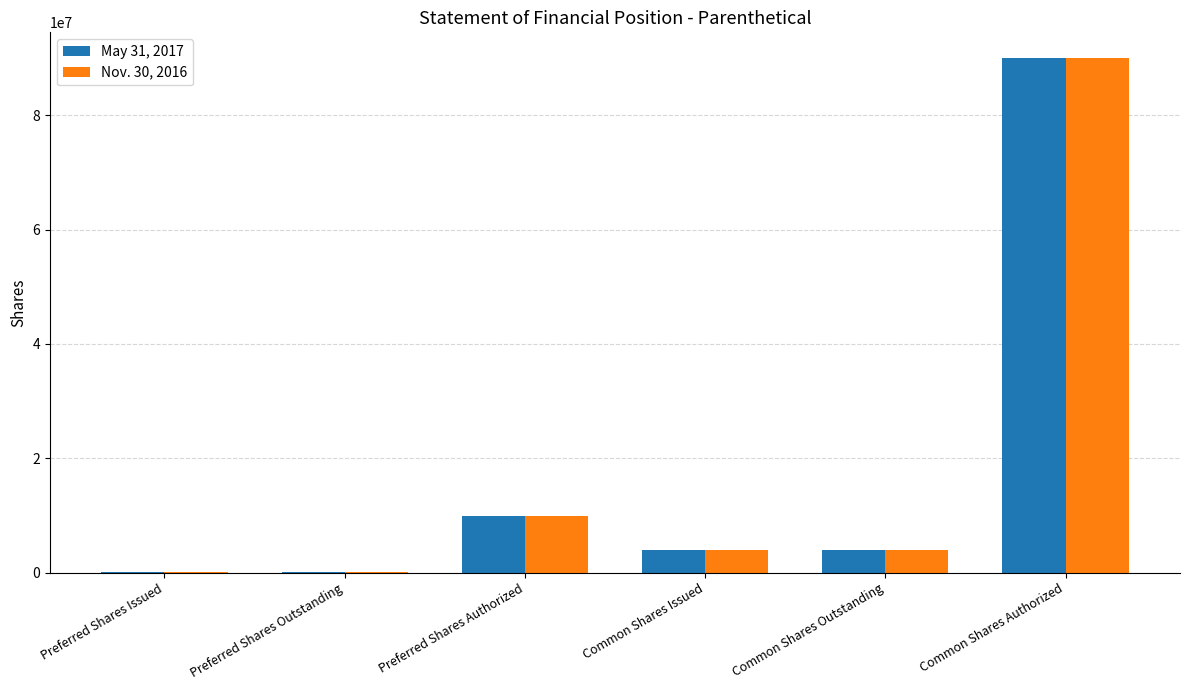

At which label does May 31, 2017 reach its peak?

Common Shares Authorized